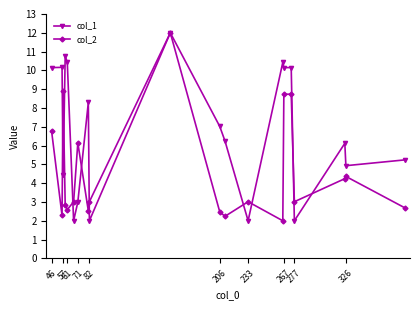

Rank the series by their average value, from highest to lowest.

col_1, col_2